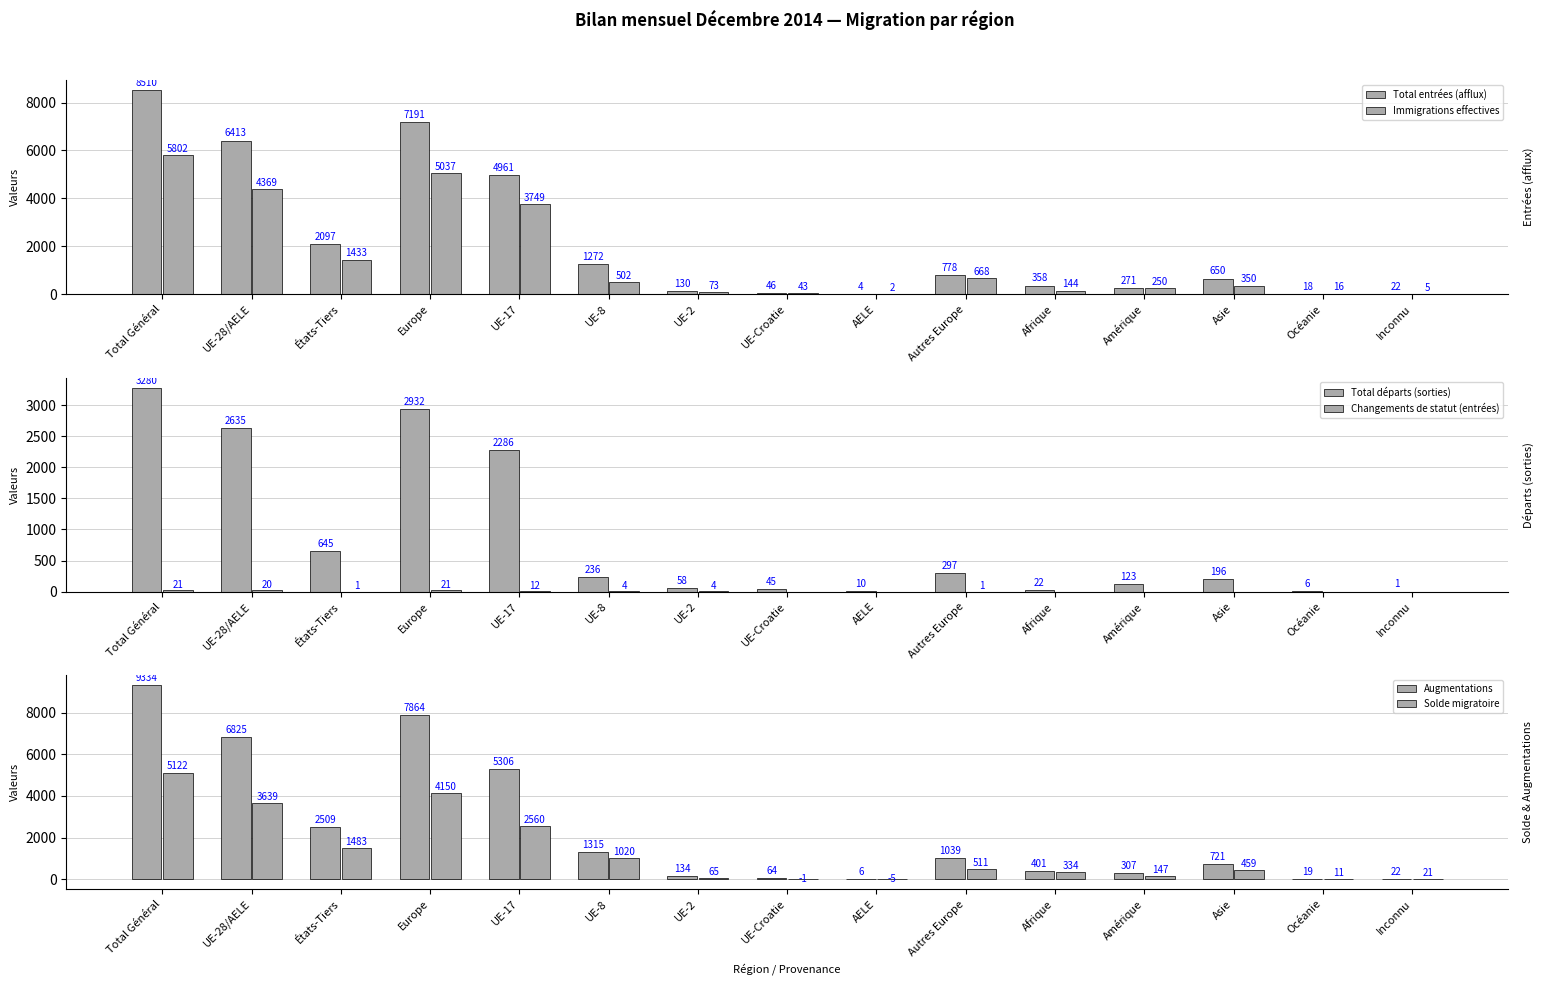

Which series has the widest spread of values?

Augmentations